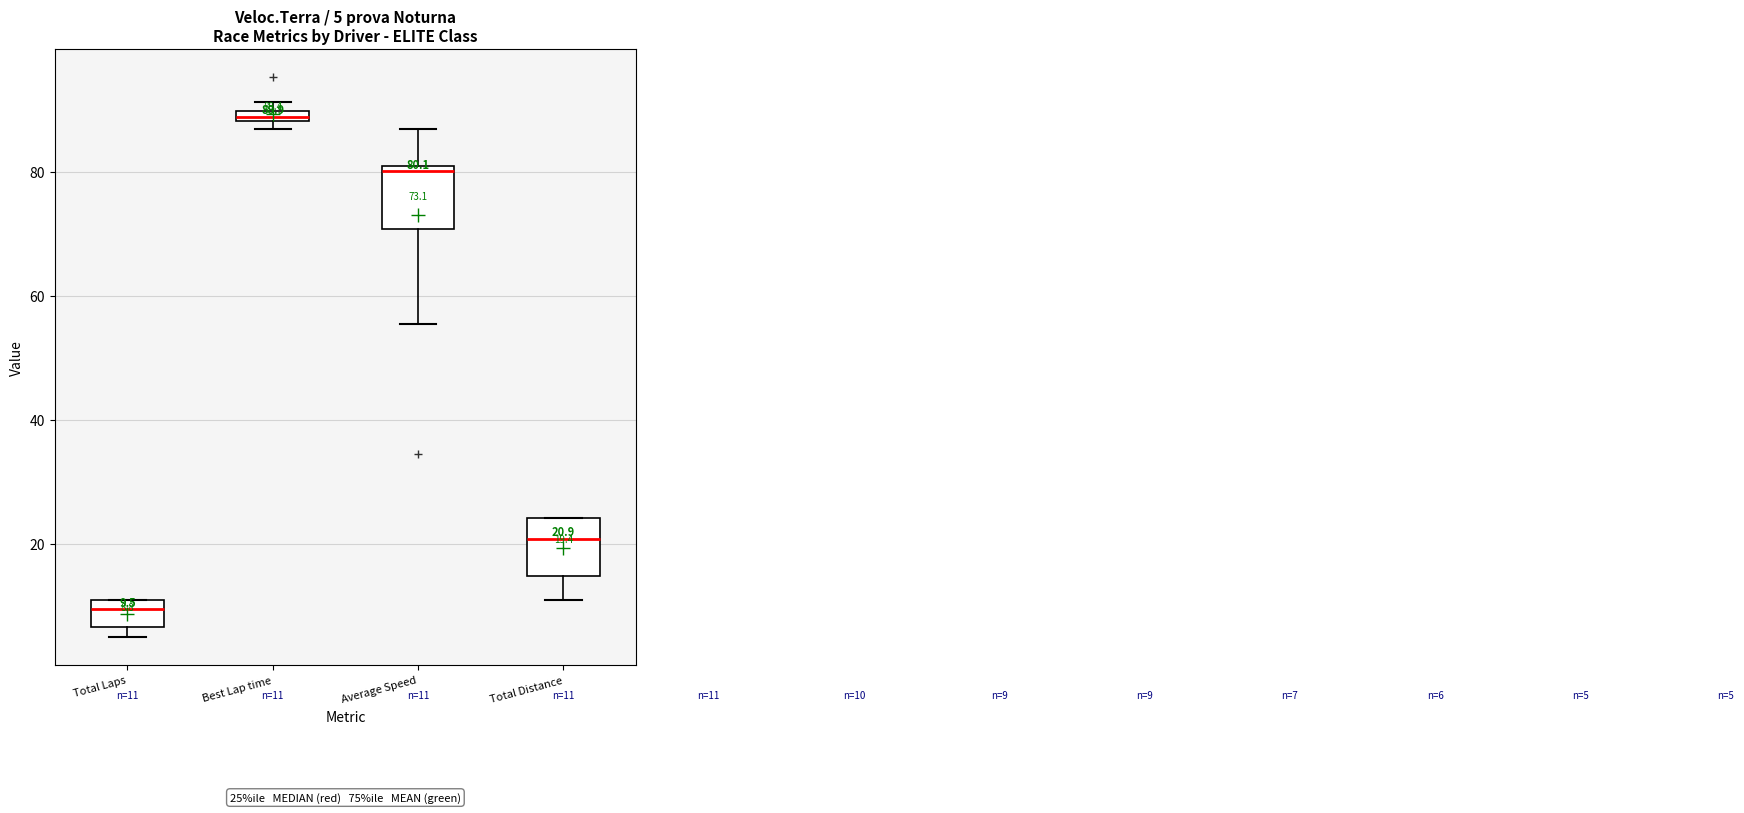

Which box's median line is the lowest?

Total Laps